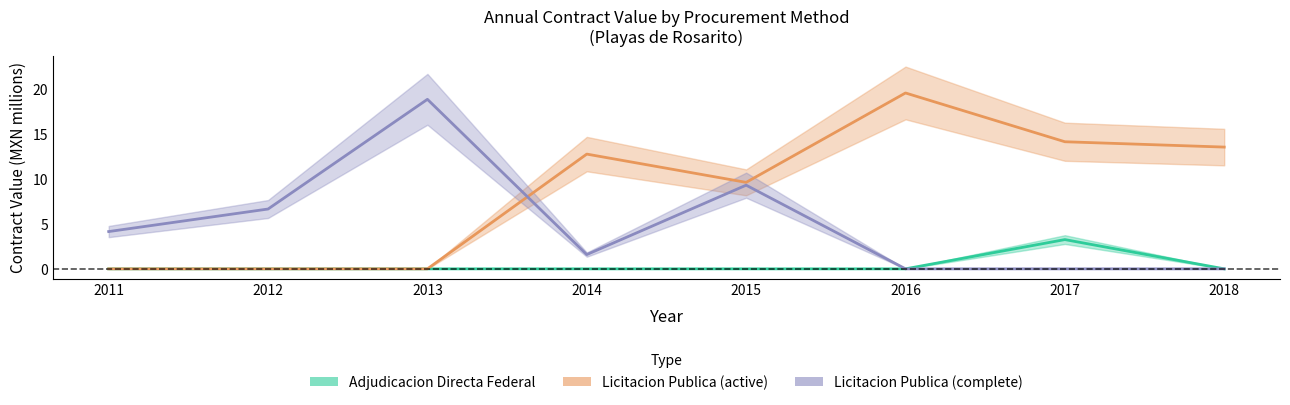

How many interior local valleys does the Licitacion Publica (active) series have?

1